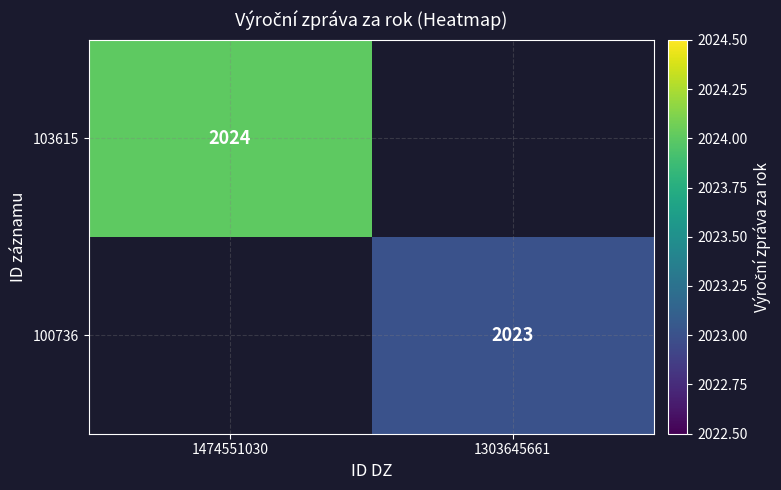

The 100736 series shows 2023 at 1303645661. True or false?

True